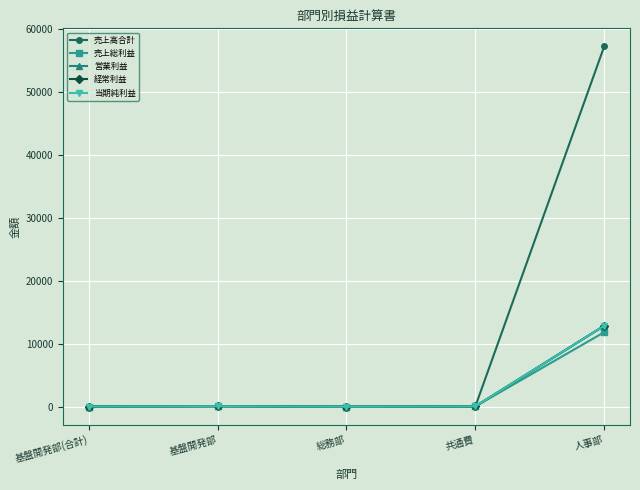

Between 基盤開発部 and 人事部, which series saw the biggest shift?

売上高合計